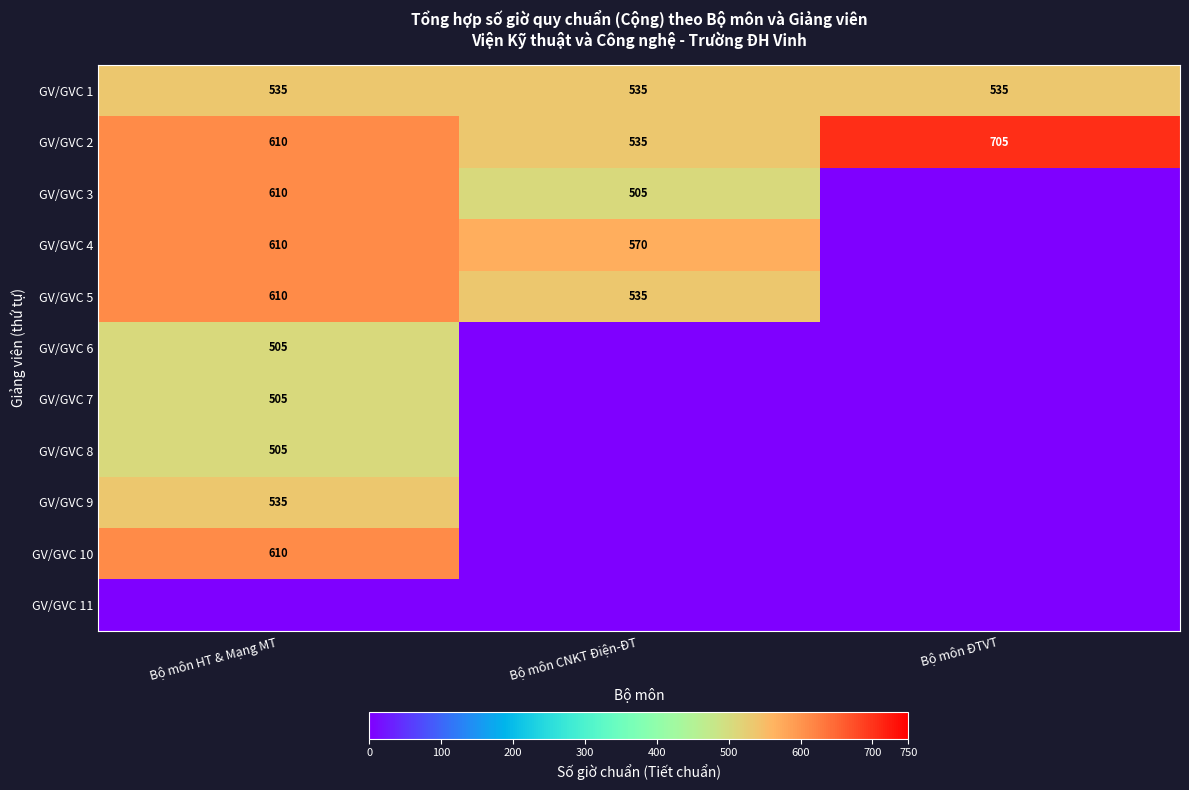

Between Bộ môn HT & Mạng MT and Bộ môn CNKT Điện-ĐT, which is larger?

Bộ môn HT & Mạng MT